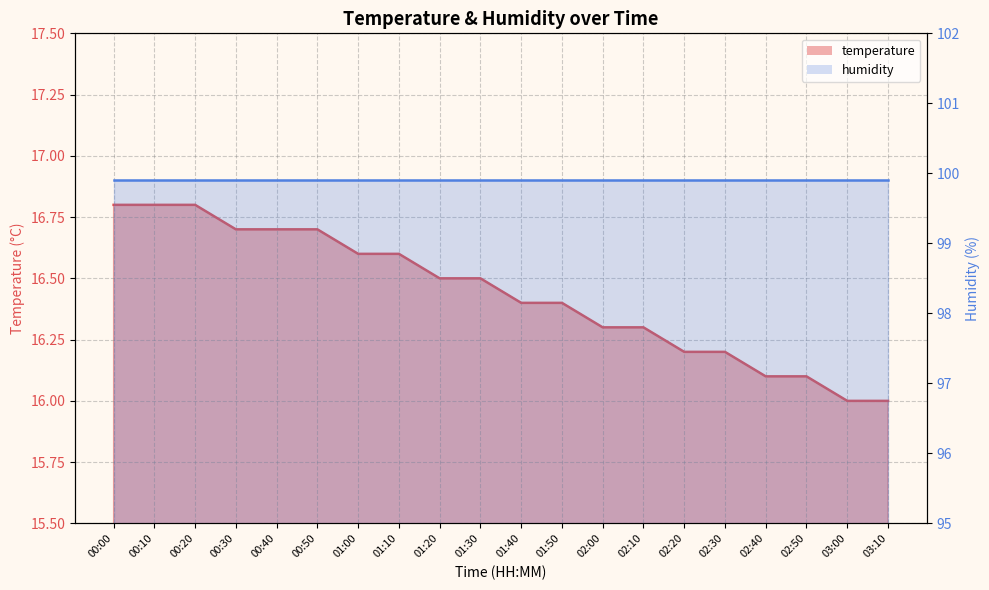

What is the ratio of the value at 02:10 to the value at 01:30?

1.0